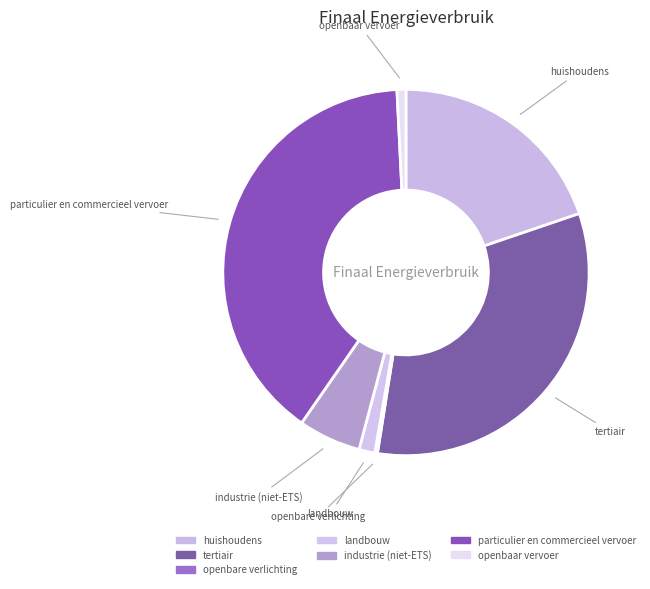

The tertiair slice represents 33% of the pie. True or false?

True